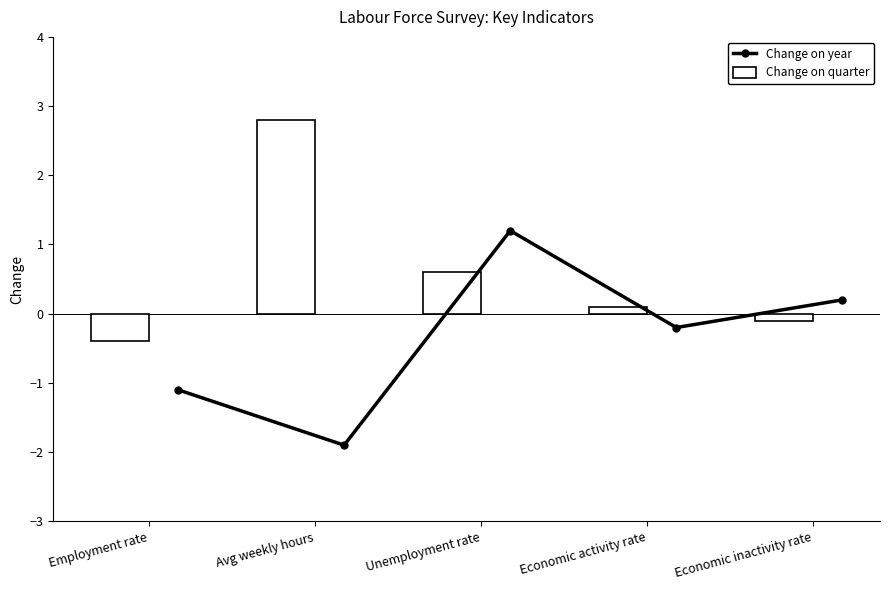

Which series has the largest total across all categories?

Change on quarter